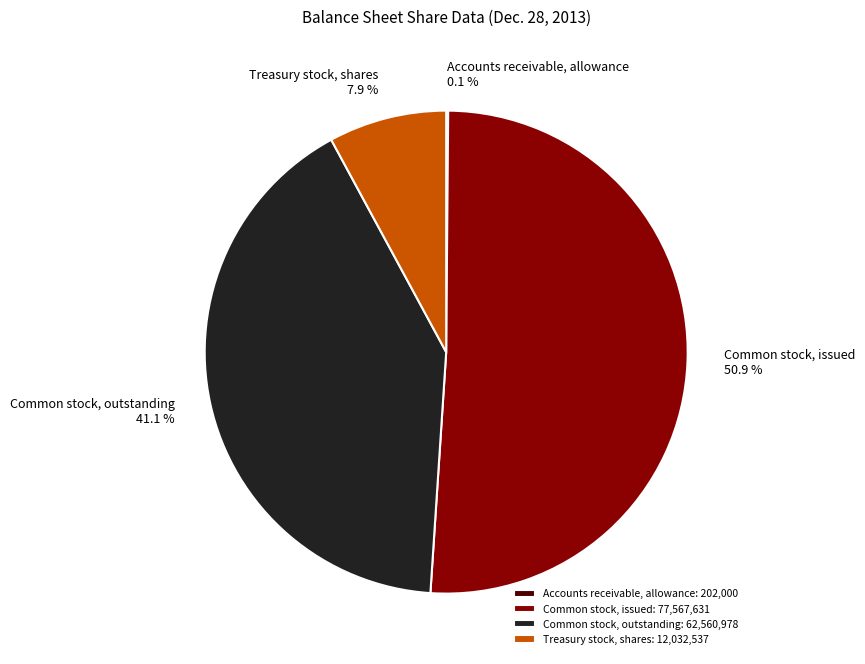

To the nearest percent, what percentage of the pie is Common stock, issued?

51%